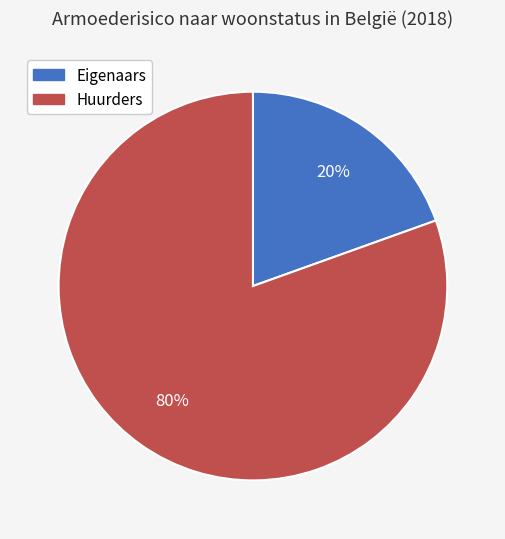

Rank the categories by value from highest to lowest.

Huurders, Eigenaars